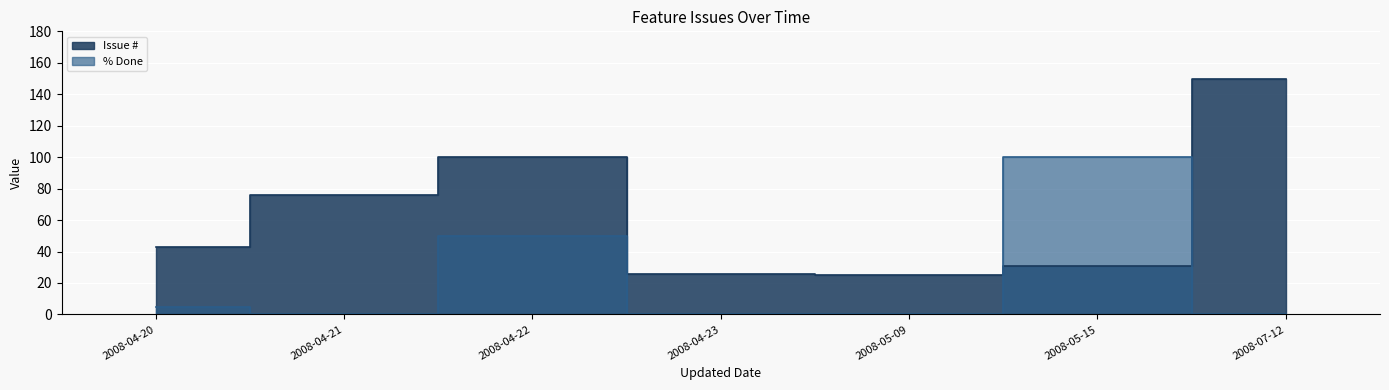

What is the label of the 3rd point from the right?

2008-05-09